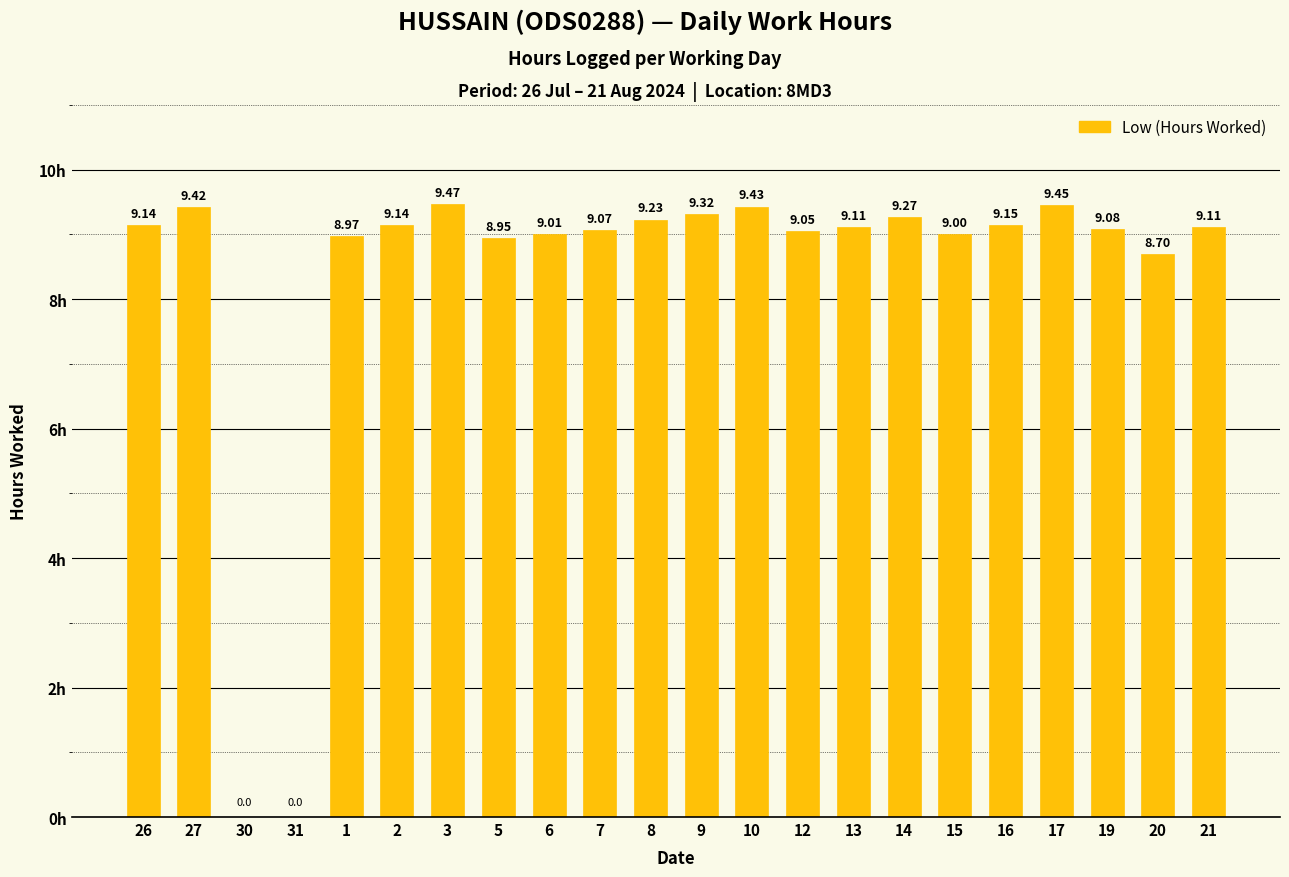

How many distinct data groups are displayed?

1